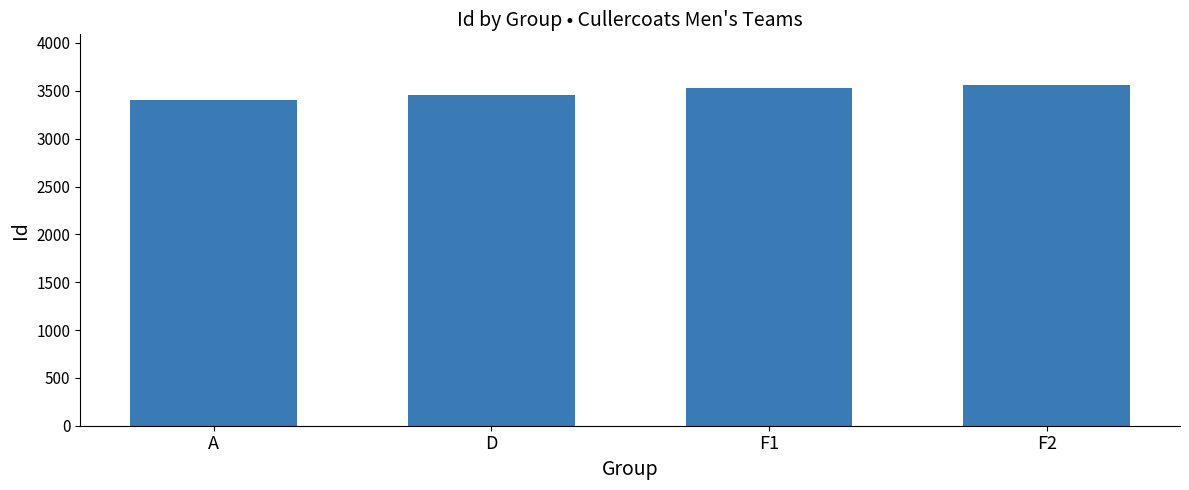

The chart shows a value of 5033 at D. True or false?

False